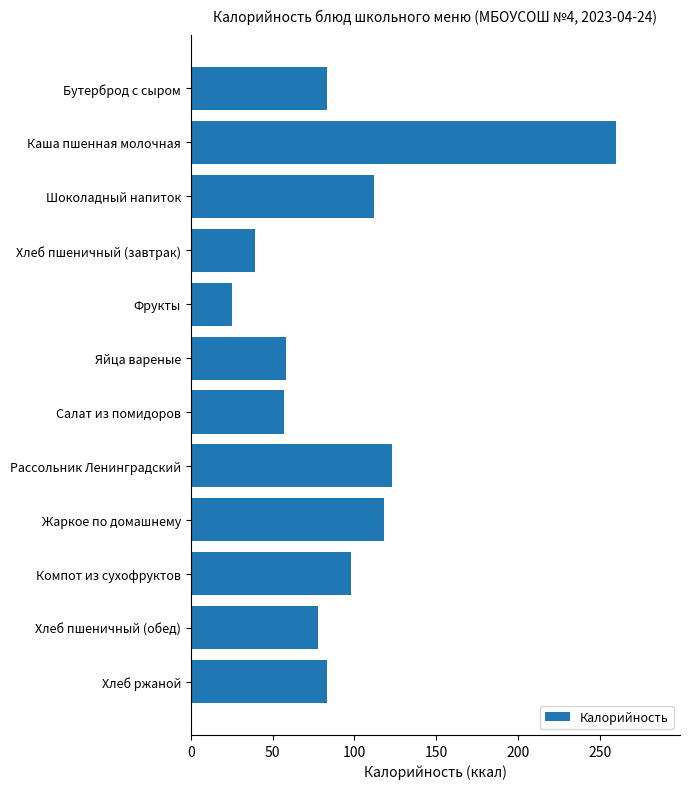

How many values are below 83?

5